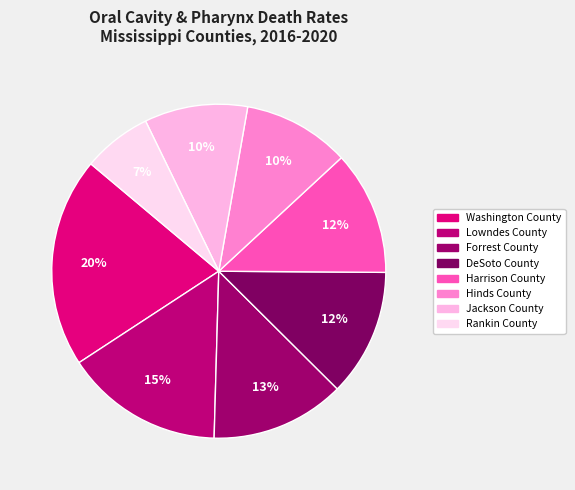

True or false: Washington County accounts for 25% of the total.

False